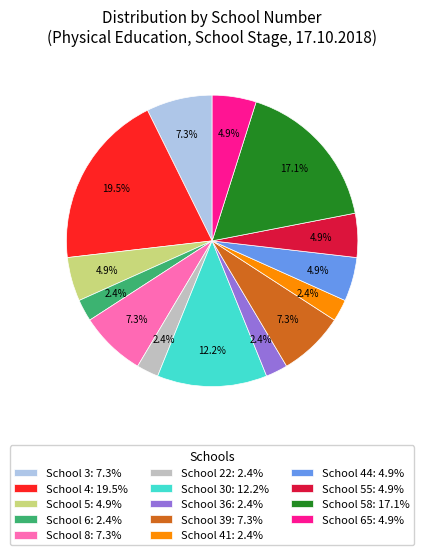

How many slices are in this pie chart?

14